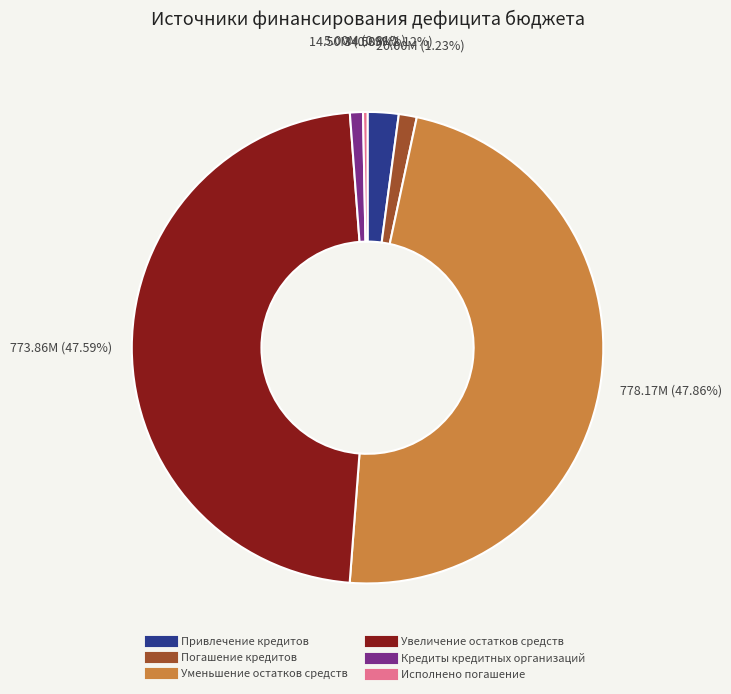

To the nearest percent, what is the difference between the Кредиты кредитных организаций and Уменьшение остатков средств slice percentages?

47%